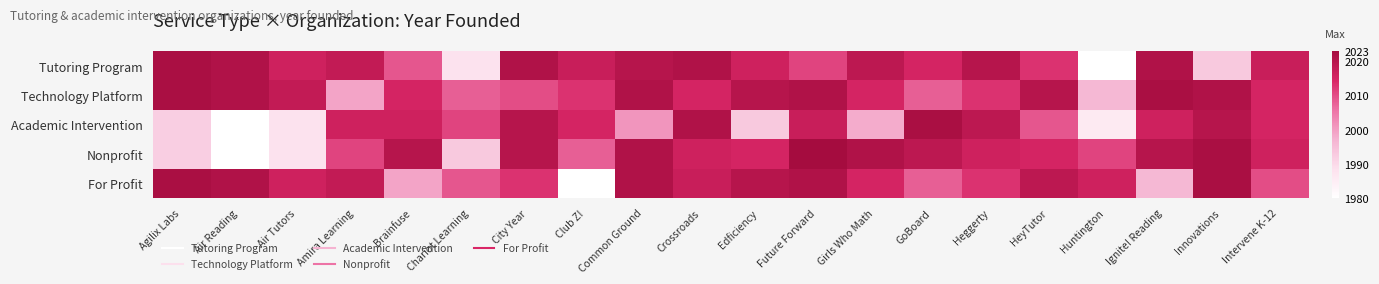

Reading left to right, what are all the values shown in this chart?

Tutoring Program: Agilix Labs=2022	Air Reading=2021	Air Tutors=2016	Amira Learning=2018	Brainfuse=2009	Chariot Learning=1988	City Year=2021	Club Z!=2017	Common Ground=2020	Crossroads=2021	Edficiency=2016	Future Forward=2011	Girls Who Math=2019	GoBoard=2015	Heggerty=2020	HeyTutor=2013	Huntington=1977	Ignite! Reading=2021	Innovations=1993	Intervene K-12=2017
Technology Platform: Agilix Labs=2022	Air Reading=2021	Air Tutors=2018	Amira Learning=1999	Brainfuse=2015	Chariot Learning=2008	City Year=2010	Club Z!=2013	Common Ground=2021	Crossroads=2015	Edficiency=2020	Future Forward=2021	Girls Who Math=2015	GoBoard=2008	Heggerty=2013	HeyTutor=2020	Huntington=1996	Ignite! Reading=2022	Innovations=2021	Intervene K-12=2015
Academic Intervention: Agilix Labs=1992	Air Reading=1980	Air Tutors=1988	Amira Learning=2016	Brainfuse=2016	Chariot Learning=2011	City Year=2020	Club Z!=2015	Common Ground=2001	Crossroads=2021	Edficiency=1993	Future Forward=2017	Girls Who Math=1998	GoBoard=2022	Heggerty=2019	HeyTutor=2009	Huntington=1986	Ignite! Reading=2016	Innovations=2020	Intervene K-12=2015
Nonprofit: Agilix Labs=1992	Air Reading=1980	Air Tutors=1988	Amira Learning=2011	Brainfuse=2020	Chariot Learning=1993	City Year=2020	Club Z!=2008	Common Ground=2021	Crossroads=2016	Edficiency=2015	Future Forward=2023	Girls Who Math=2021	GoBoard=2019	Heggerty=2016	HeyTutor=2015	Huntington=2011	Ignite! Reading=2020	Innovations=2022	Intervene K-12=2016
For Profit: Agilix Labs=2022	Air Reading=2021	Air Tutors=2016	Amira Learning=2018	Brainfuse=1999	Chariot Learning=2009	City Year=2013	Club Z!=1977	Common Ground=2021	Crossroads=2017	Edficiency=2020	Future Forward=2021	Girls Who Math=2015	GoBoard=2008	Heggerty=2013	HeyTutor=2019	Huntington=2016	Ignite! Reading=1996	Innovations=2022	Intervene K-12=2010